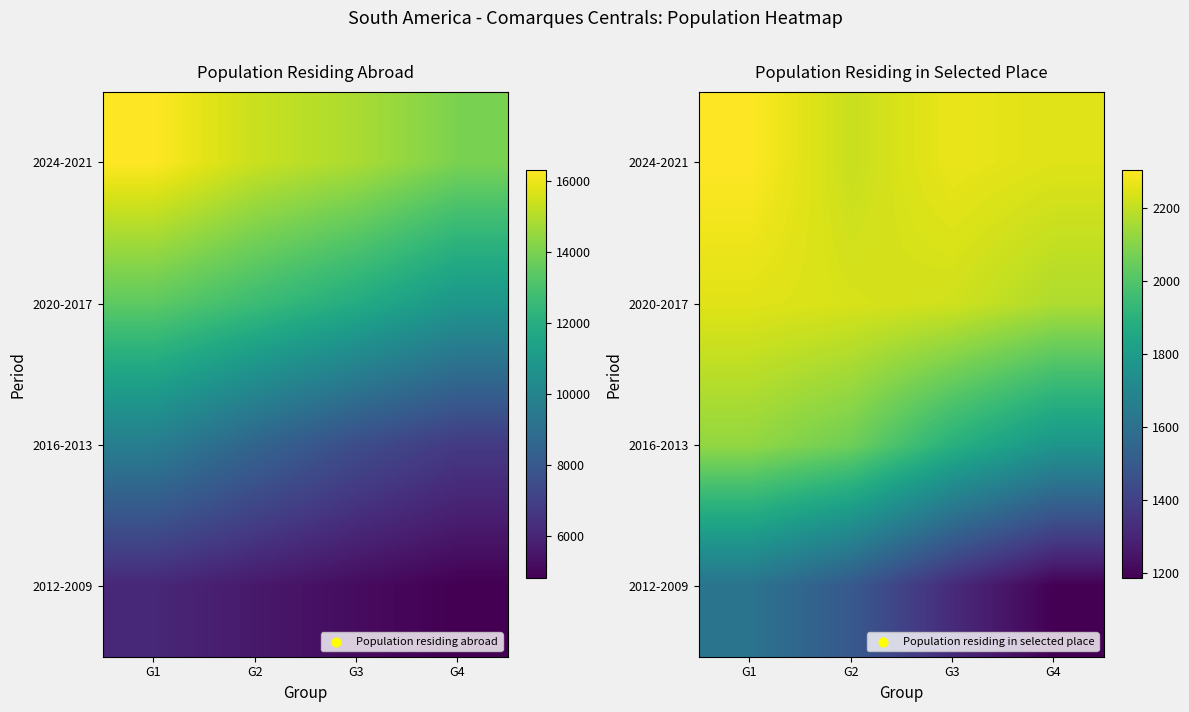

The 2024-2021 series shows 2247 at G4. True or false?

True